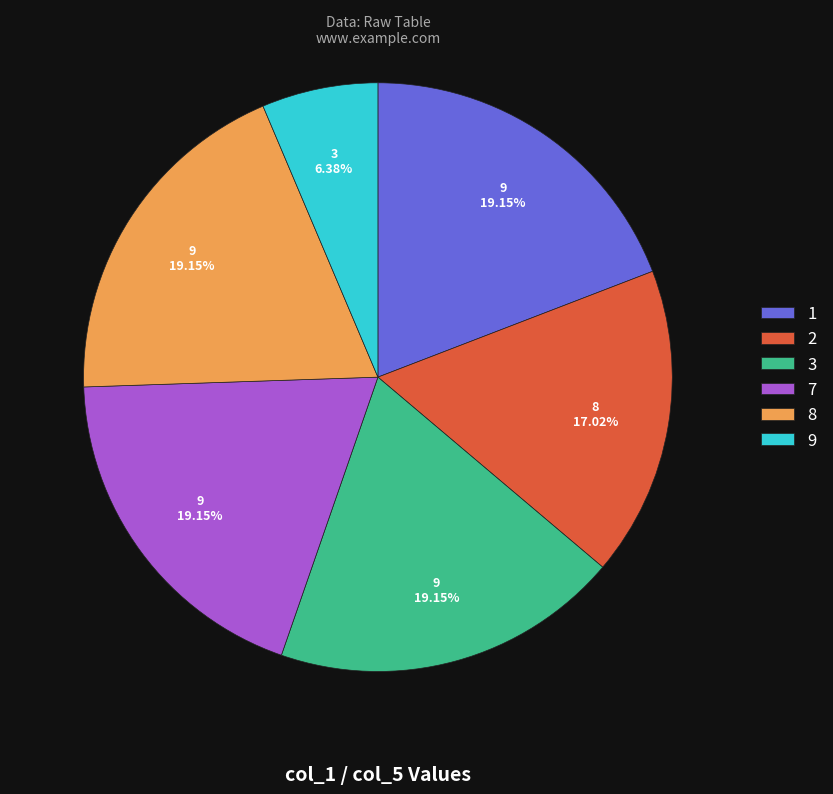

The 2 slice represents 17% of the pie. True or false?

True